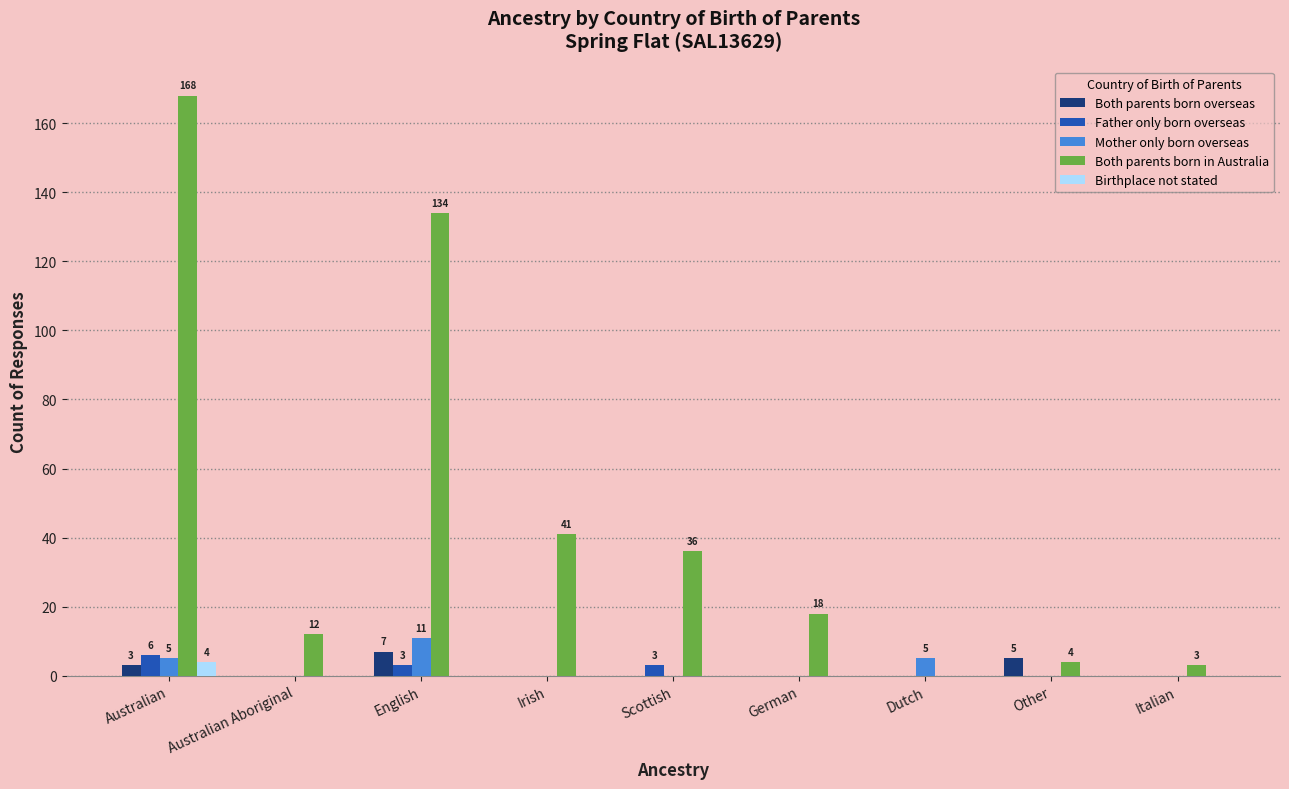

Where is Both parents born in Australia nearest to the value 84?

Irish